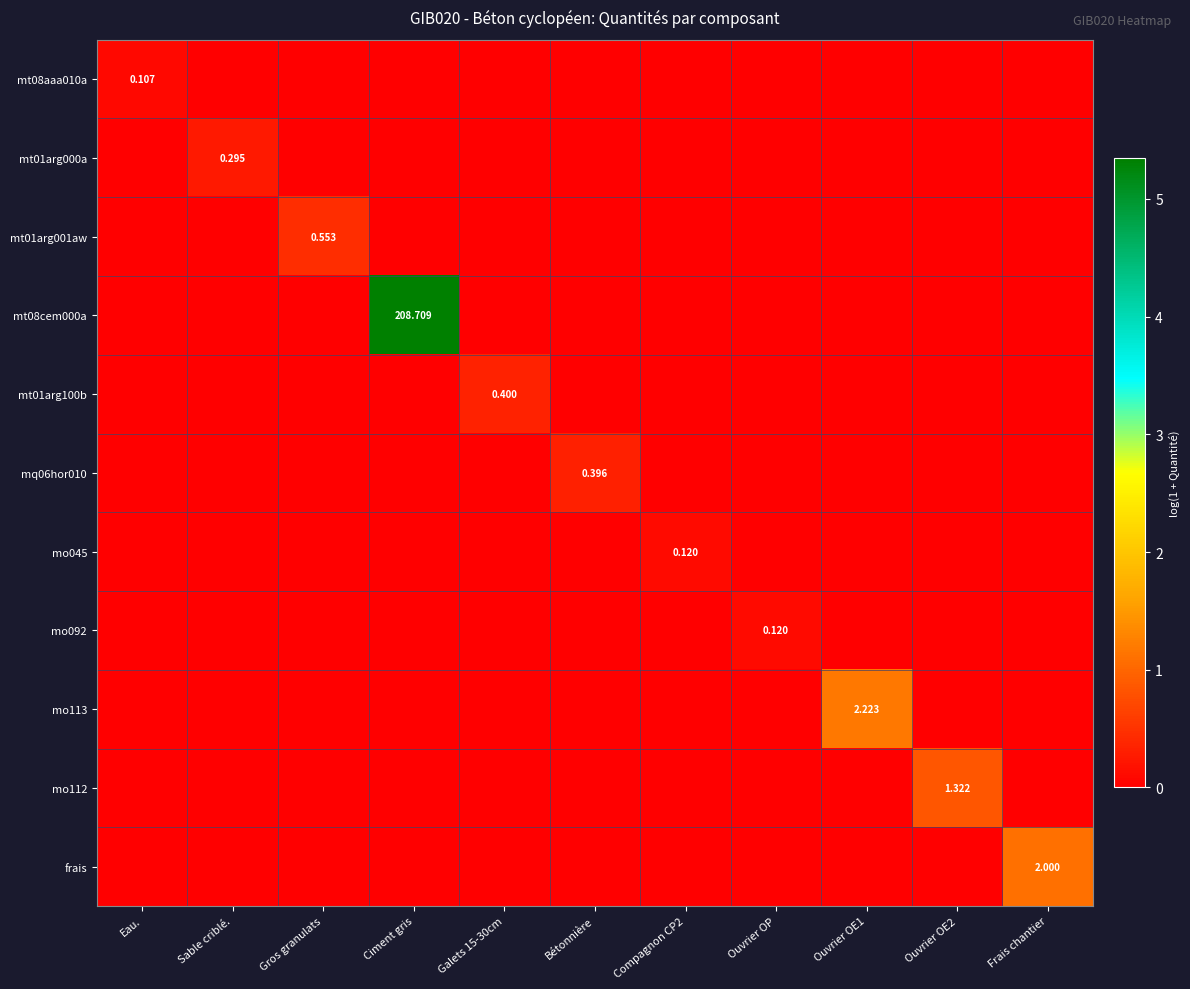

Which category has the lowest value in the mq06hor010 series?

Eau.